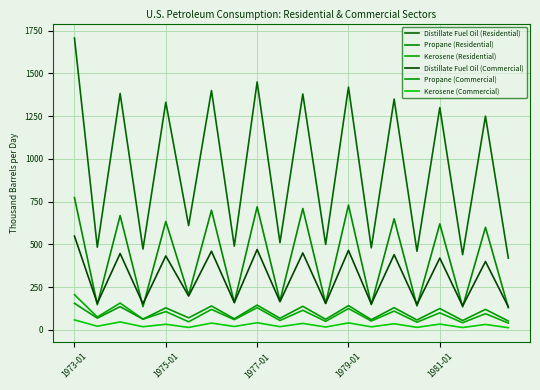

What is the lowest value of the Kerosene (Residential) series?

40.0